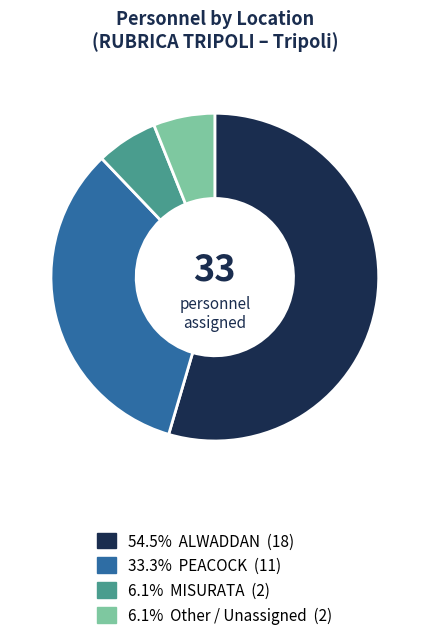

Does any single category account for the majority?

Yes